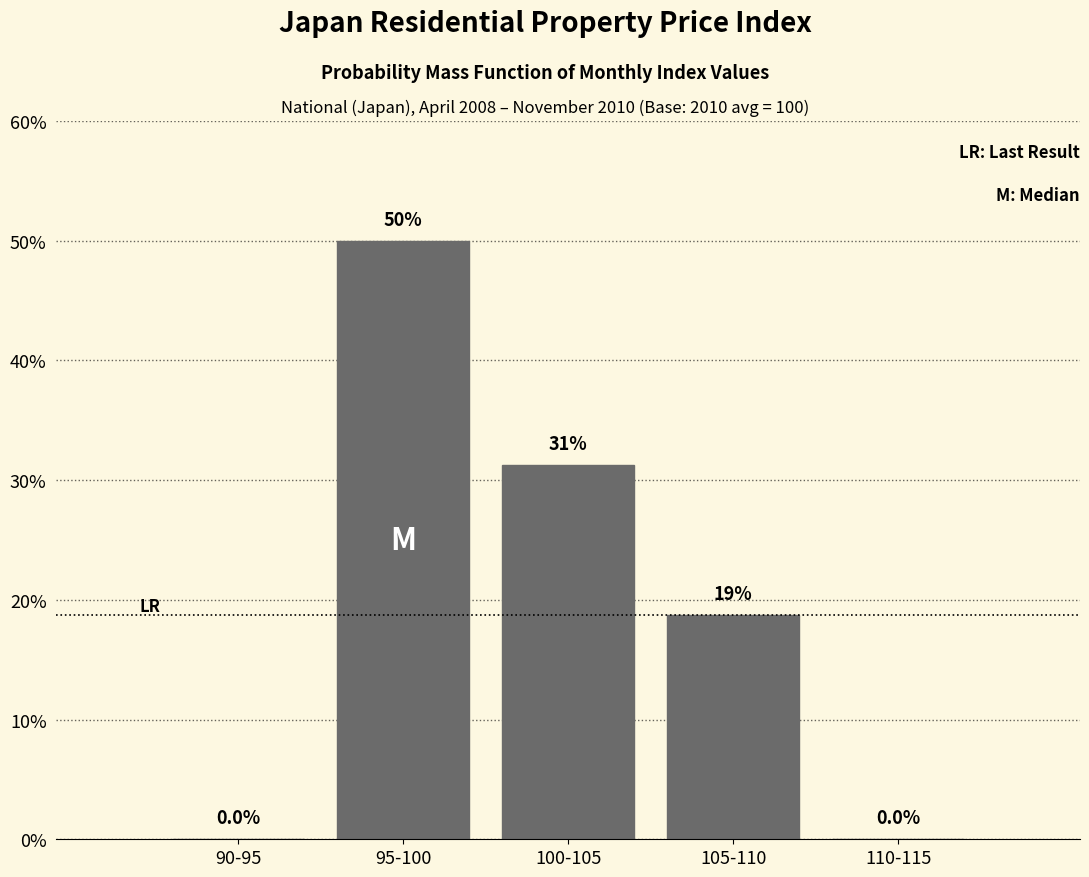

What is the maximum value shown in the chart?

50.0